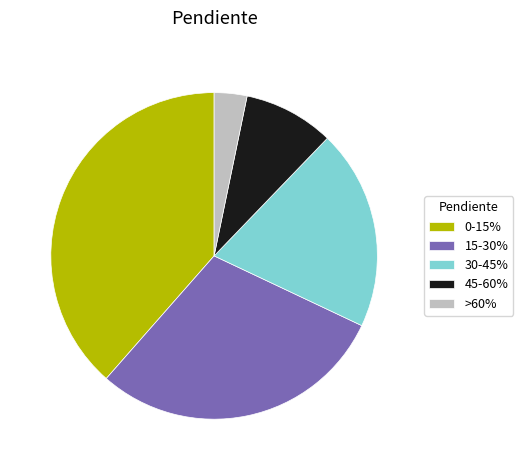

Rank the categories by value from highest to lowest.

0-15%, 15-30%, 30-45%, 45-60%, >60%